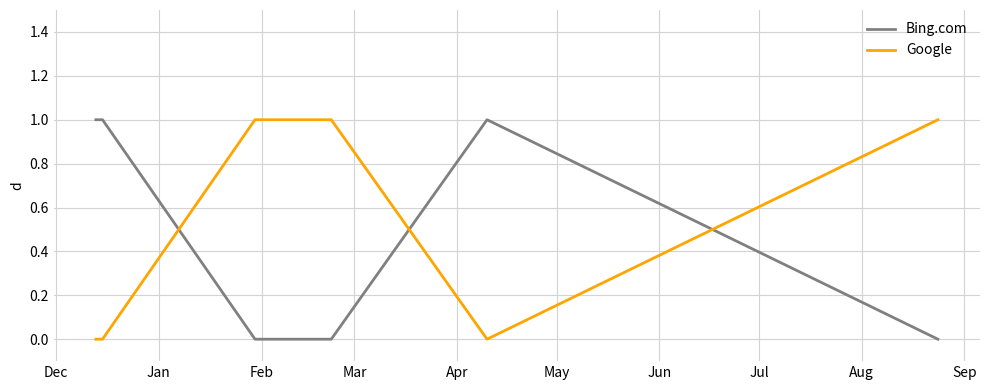

After their last crossing, which series has the higher values: Bing.com or Google?

Google